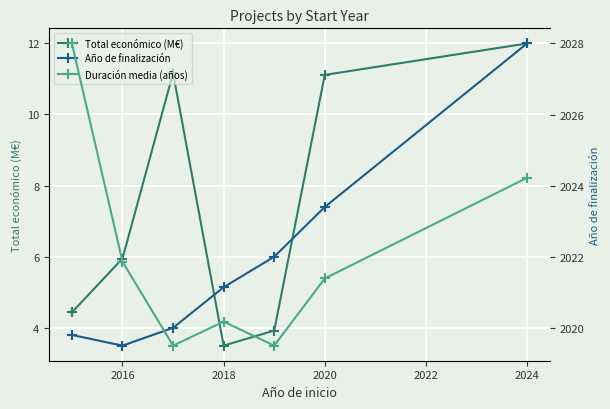

What is the maximum value for Total económico (M€)?

12.0